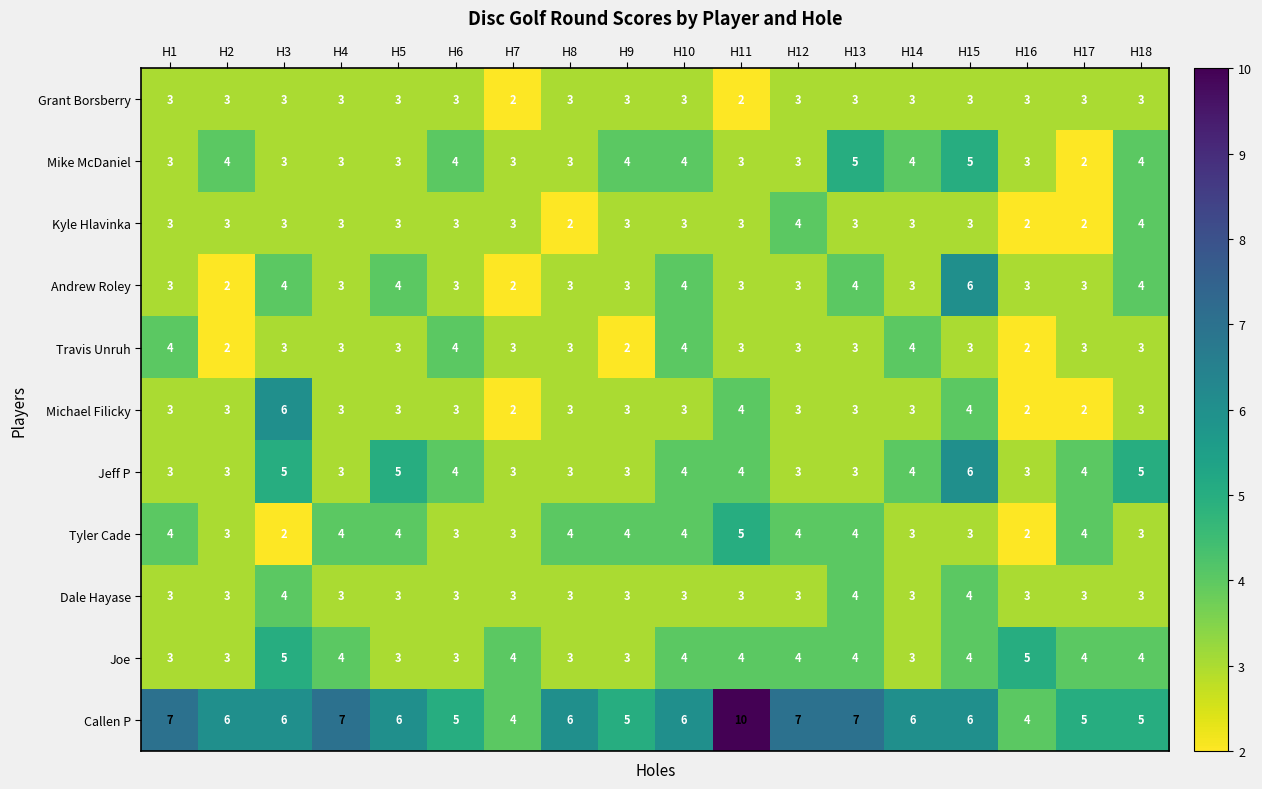

What is the difference between the maximum and second lowest values in the Michael Filicky series?

4